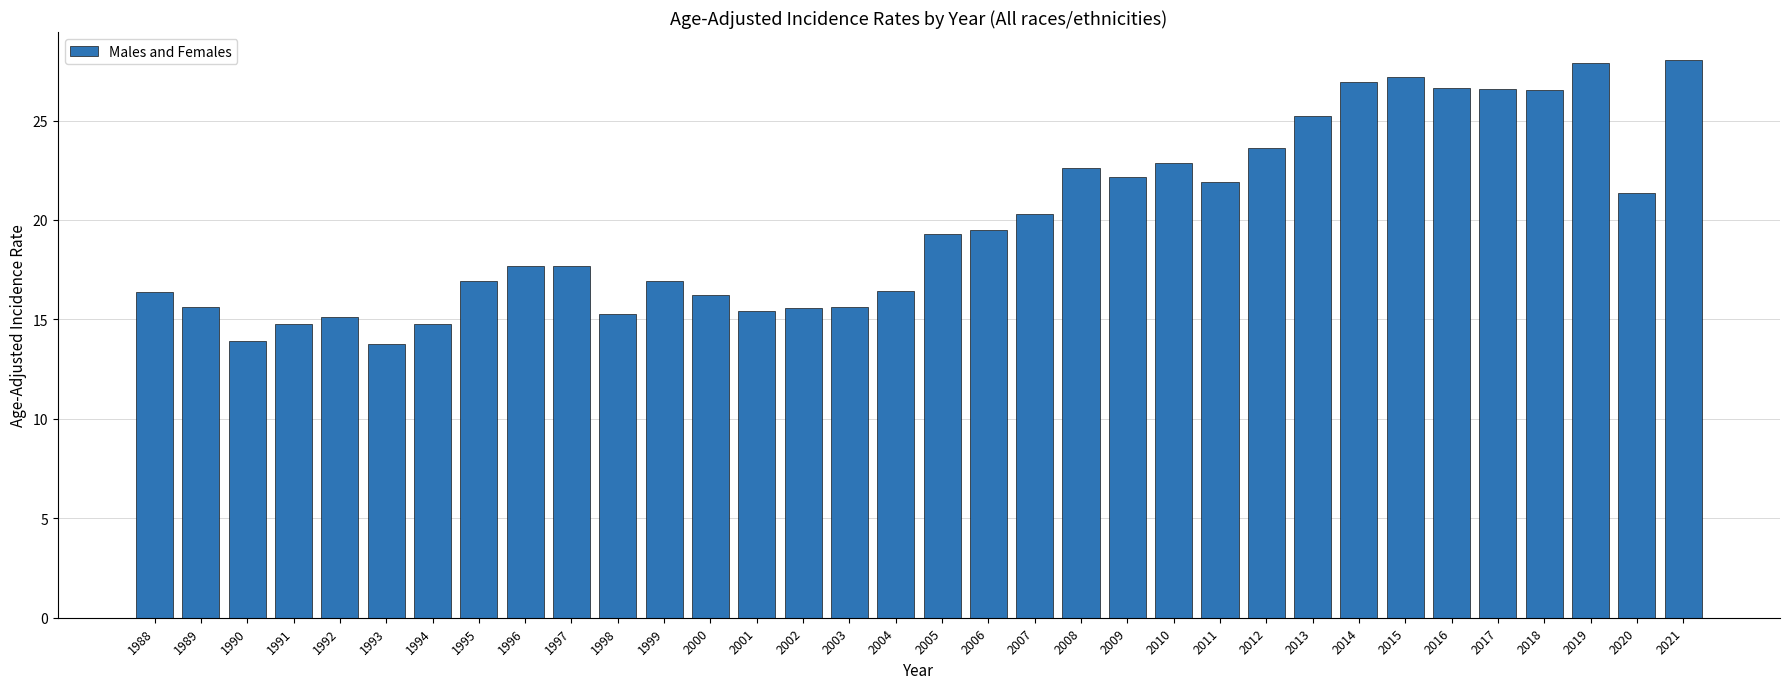

What is the difference between the maximum and minimum values?

14.3